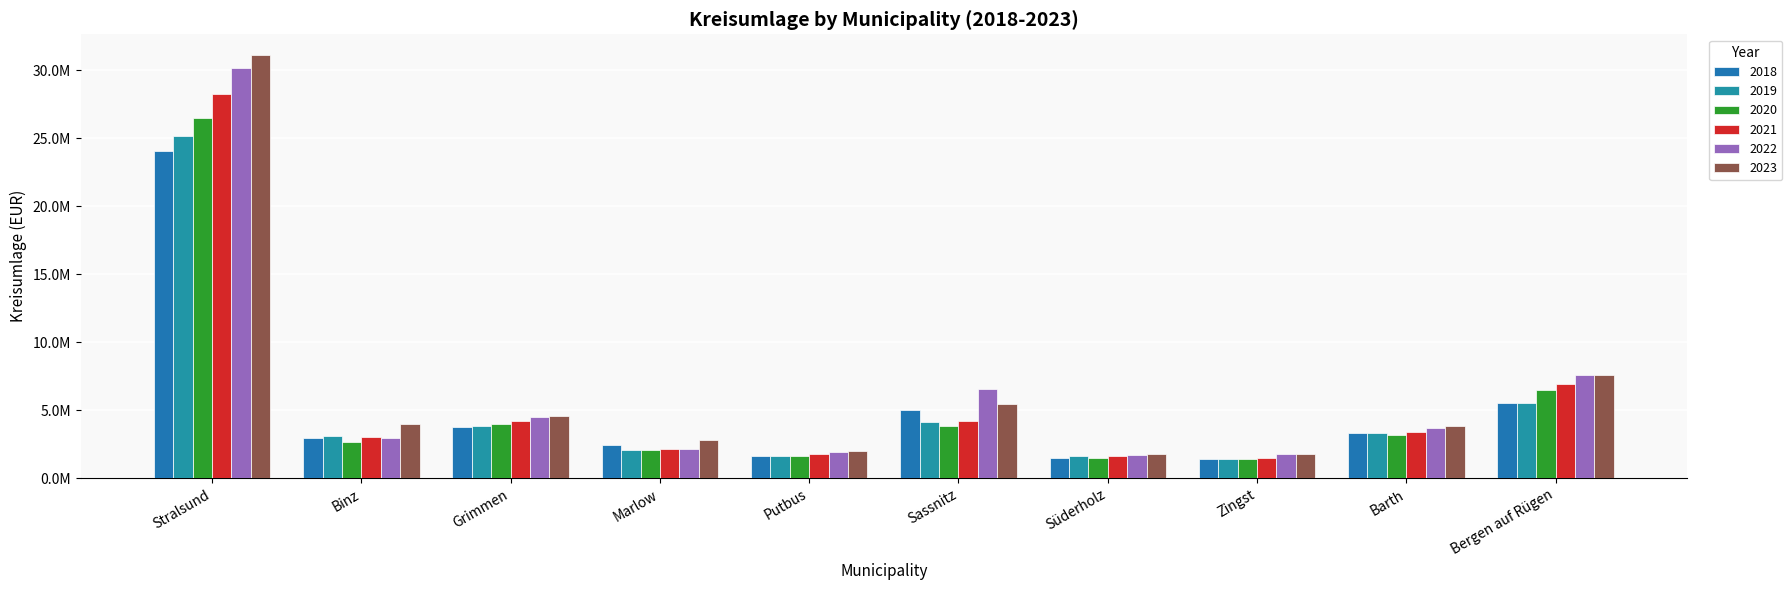

Does the chart contain any negative values?

No